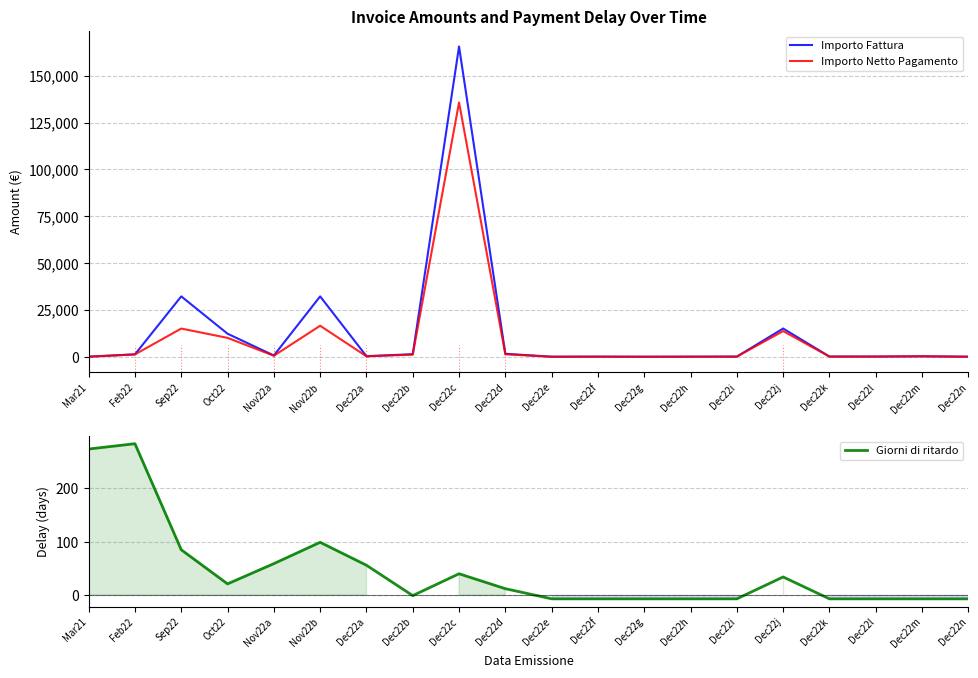

True or false: Importo Netto Pagamento and Importo Fattura intersect in this chart.

False